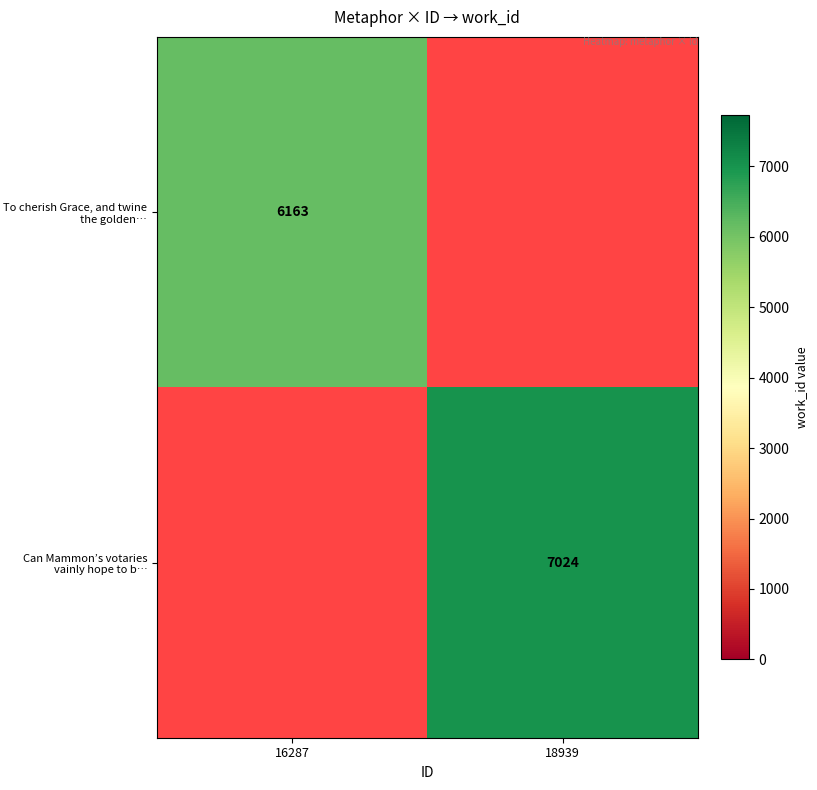

Is it true that To cherish Grace, and twine the golden… equals 4256 at 16287?

False